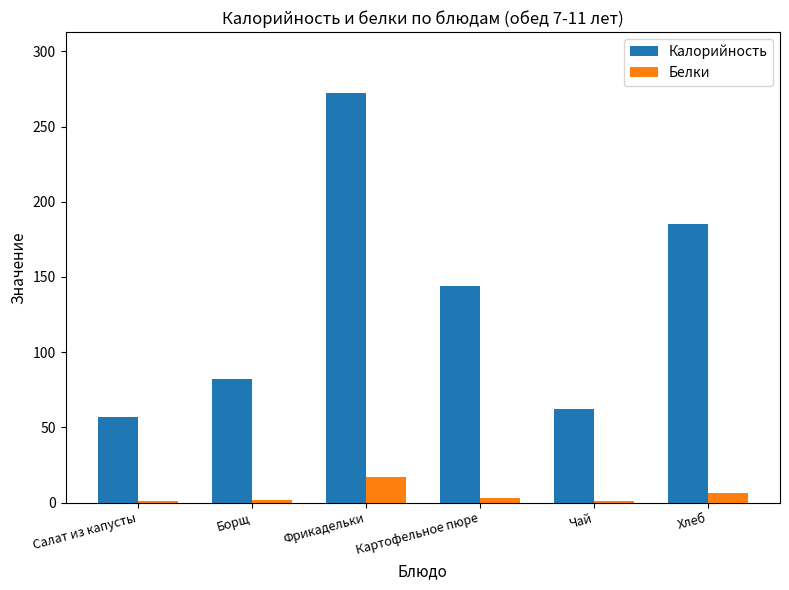

What are all the series names shown in the legend?

Калорийность, Белки